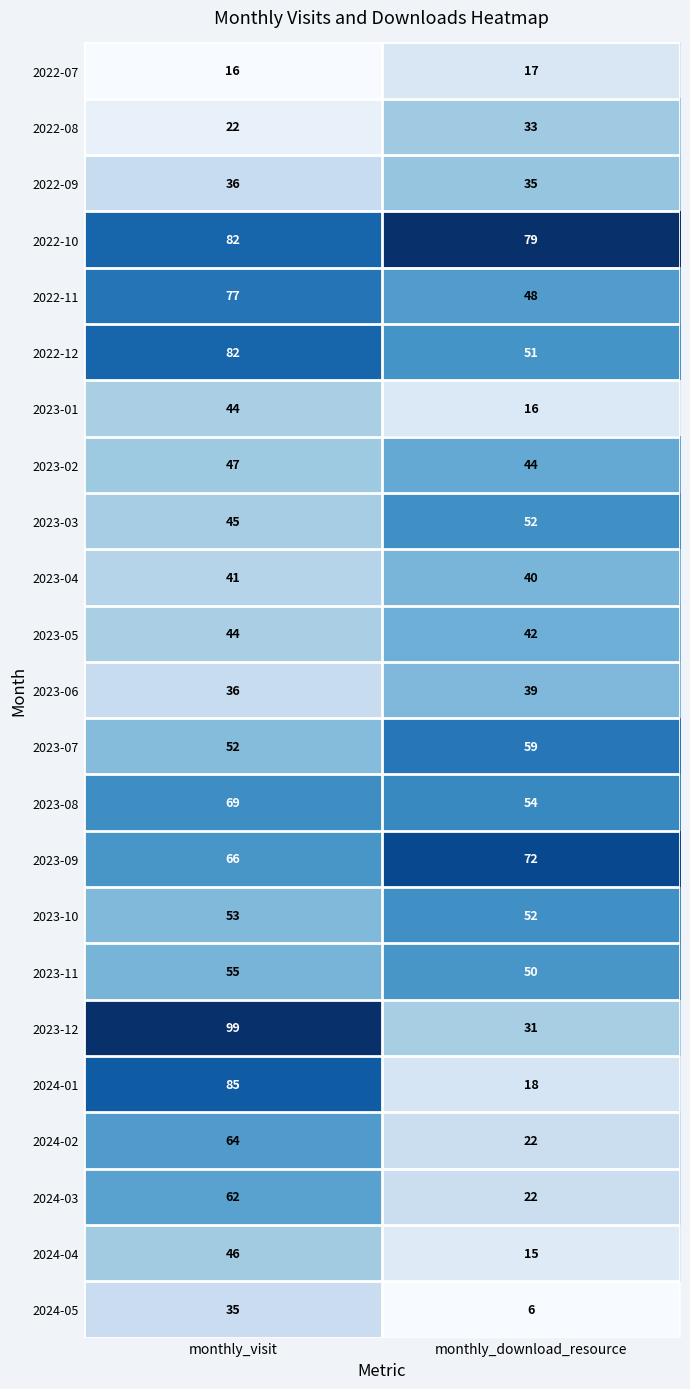

What value does the 2023-11 series have at monthly_download_resource?

50